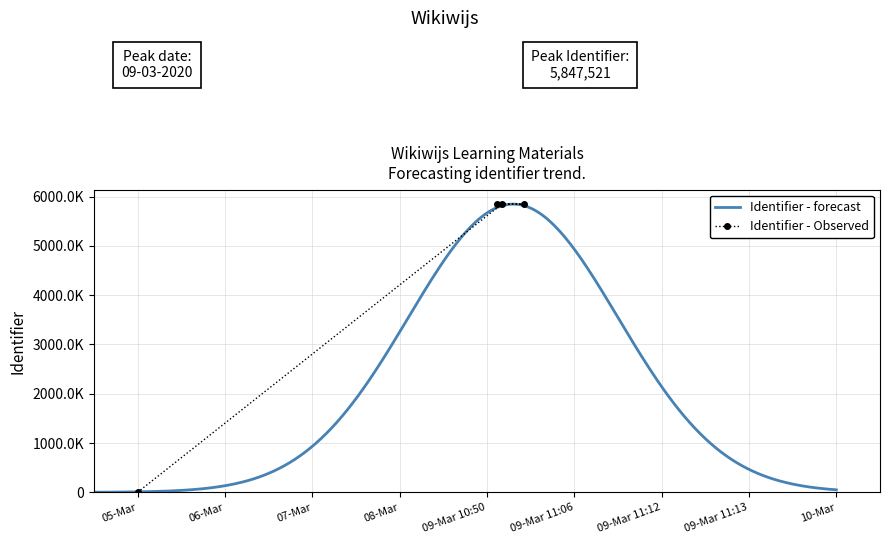

The value at 05-Mar is 3620004. True or false?

False